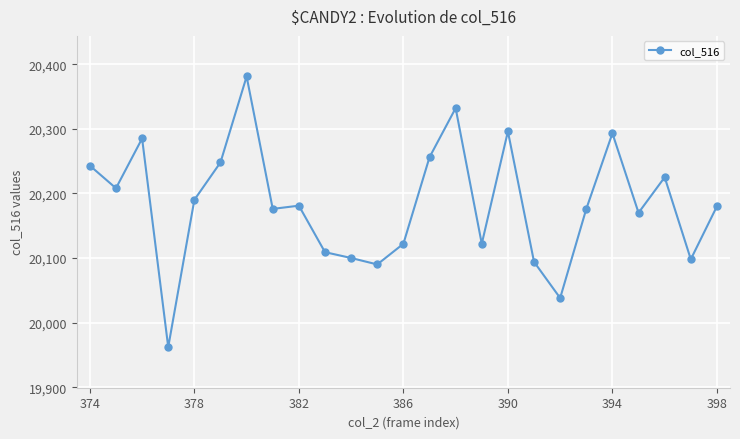

True or false: there are more than 0 points higher than both neighbors.

True